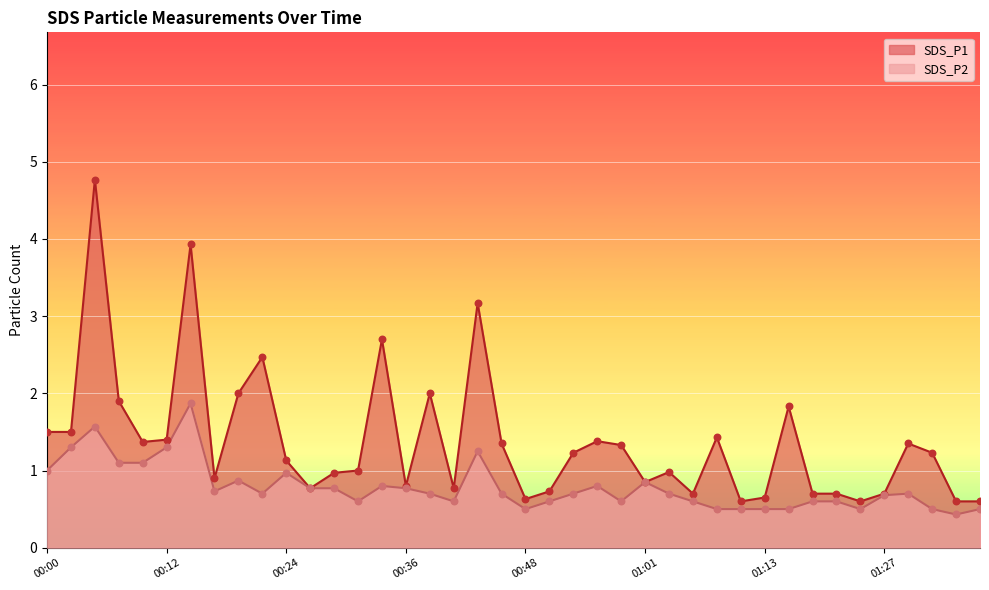

What are all the series names shown in the legend?

SDS_P1, SDS_P2